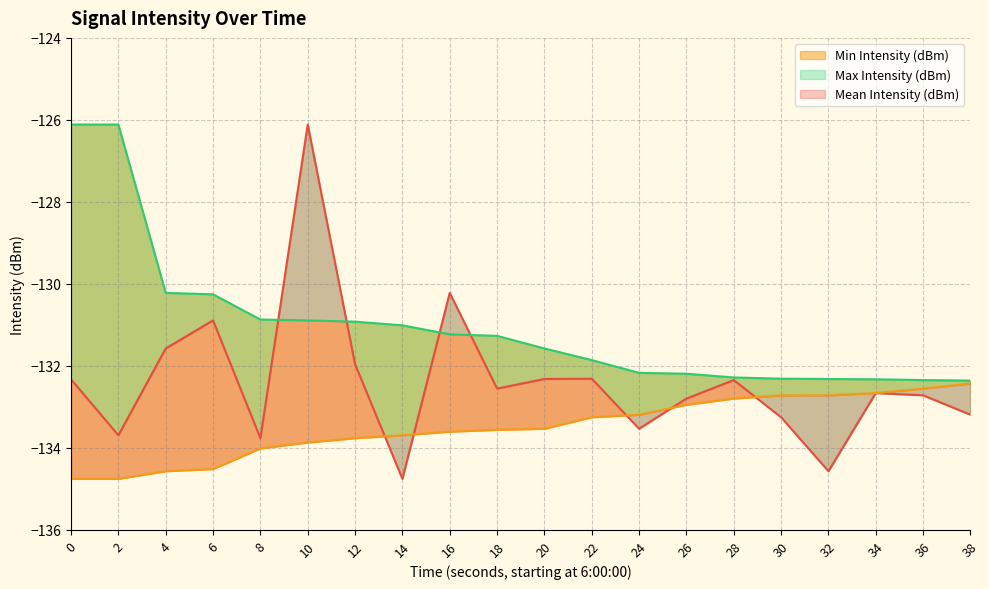

What is the smallest value displayed?

-134.8